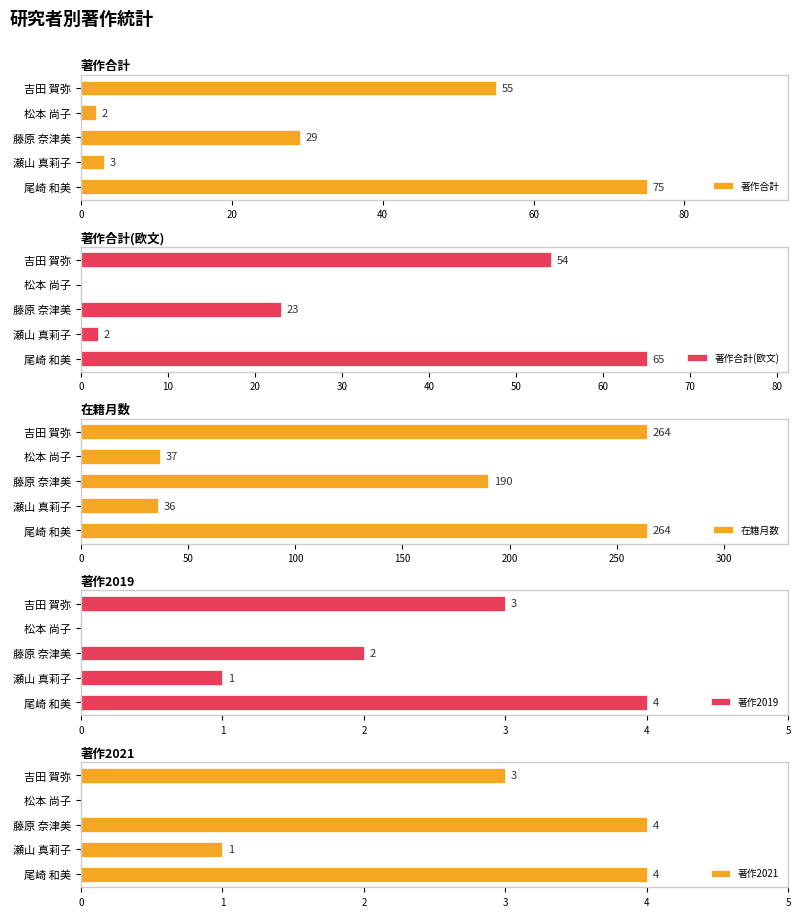

What is the difference between the maximum and minimum values in the 著作2019 series?

4